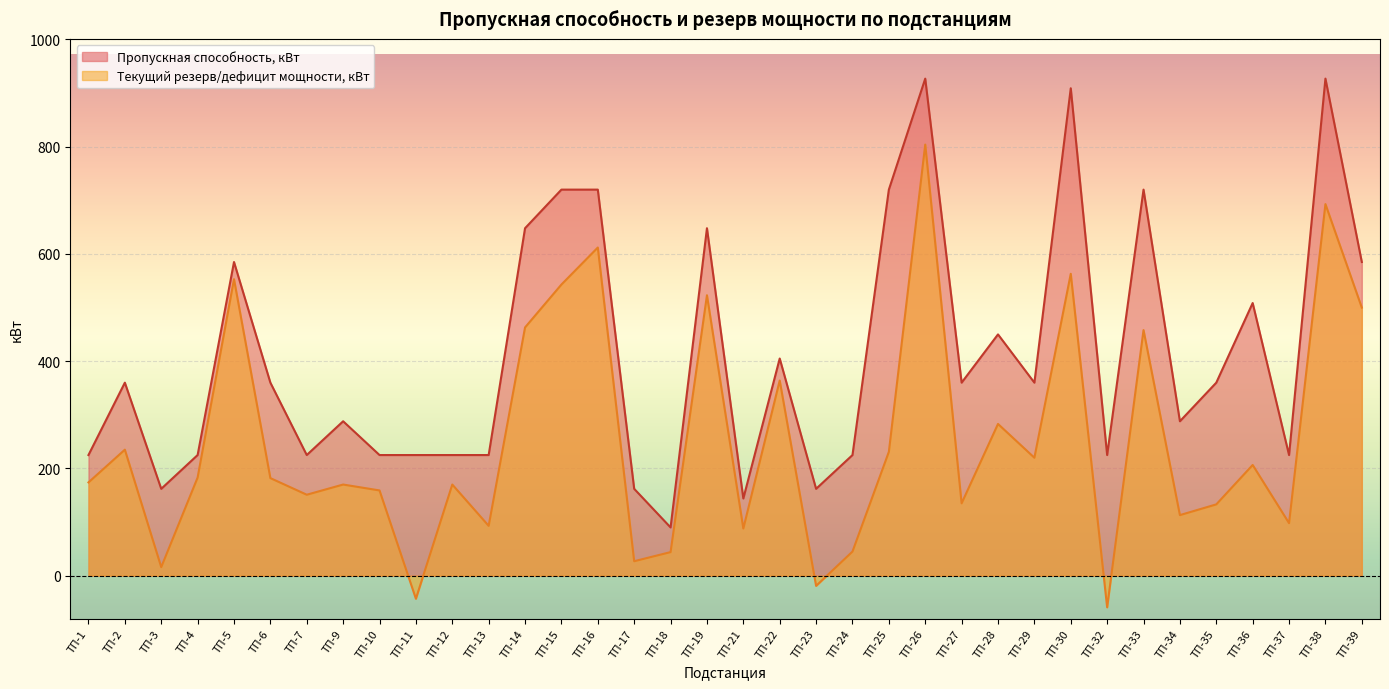

How many series are shown in this chart?

2